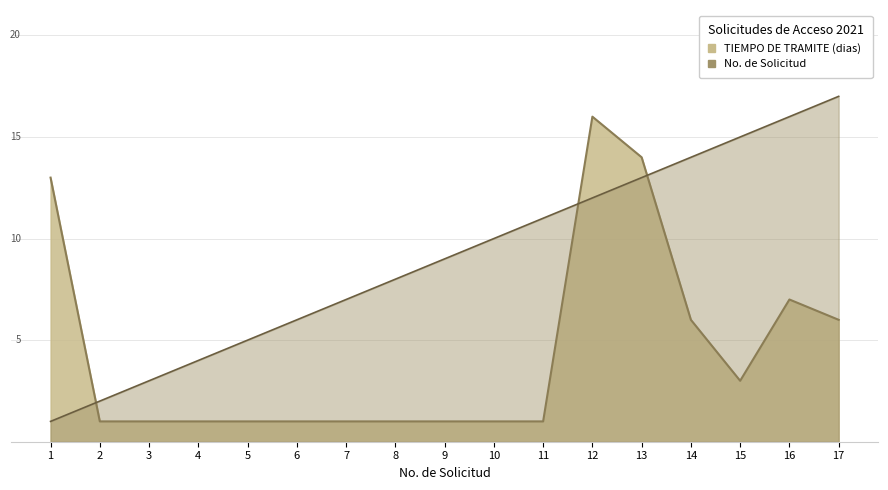

What is the value of the TIEMPO DE TRAMITE point at the 4th from the left?

1